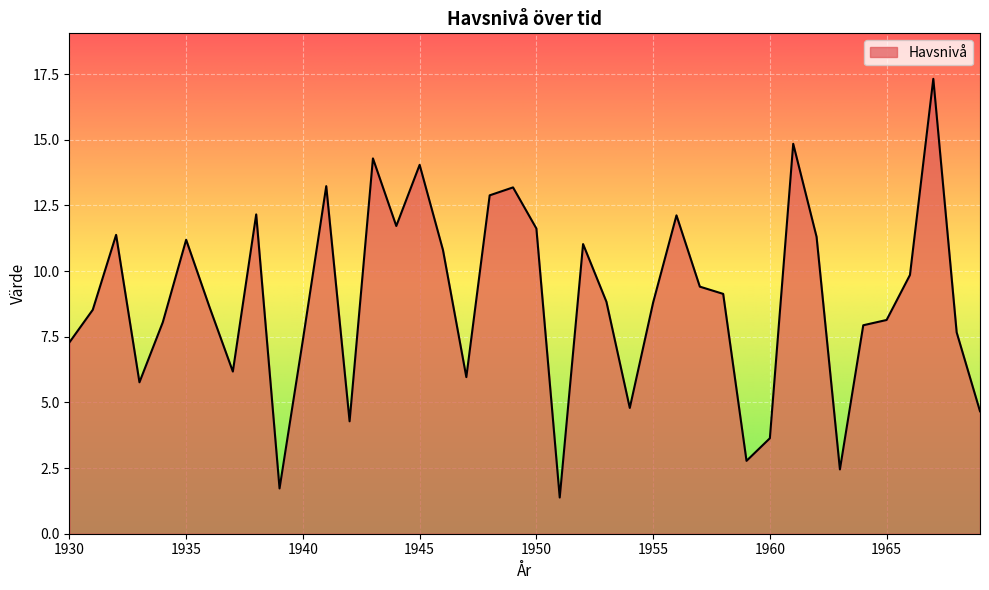

What is the smallest value displayed?

1.4